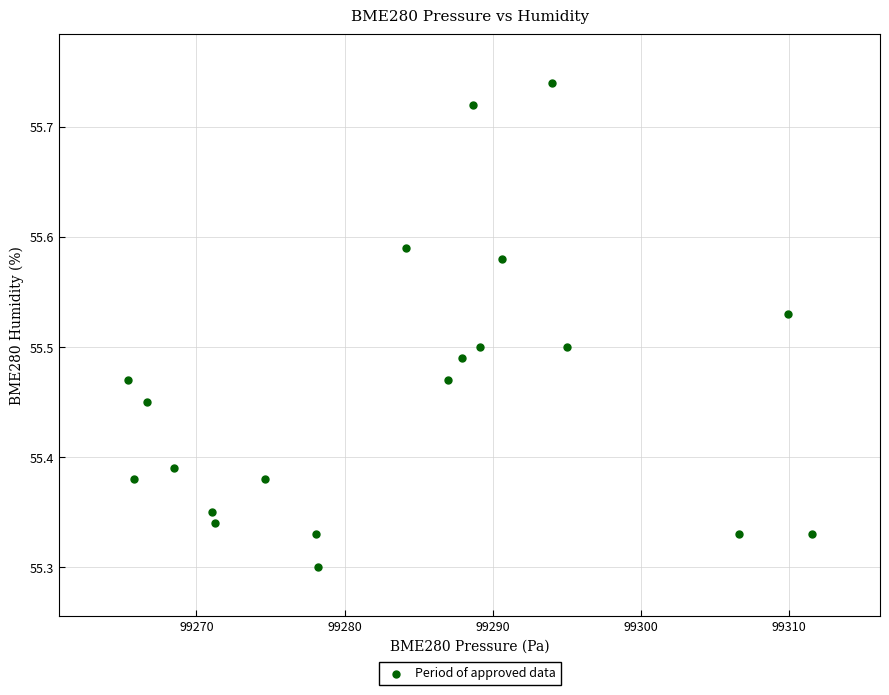

What is the range of X values (max minus min)?

46.1